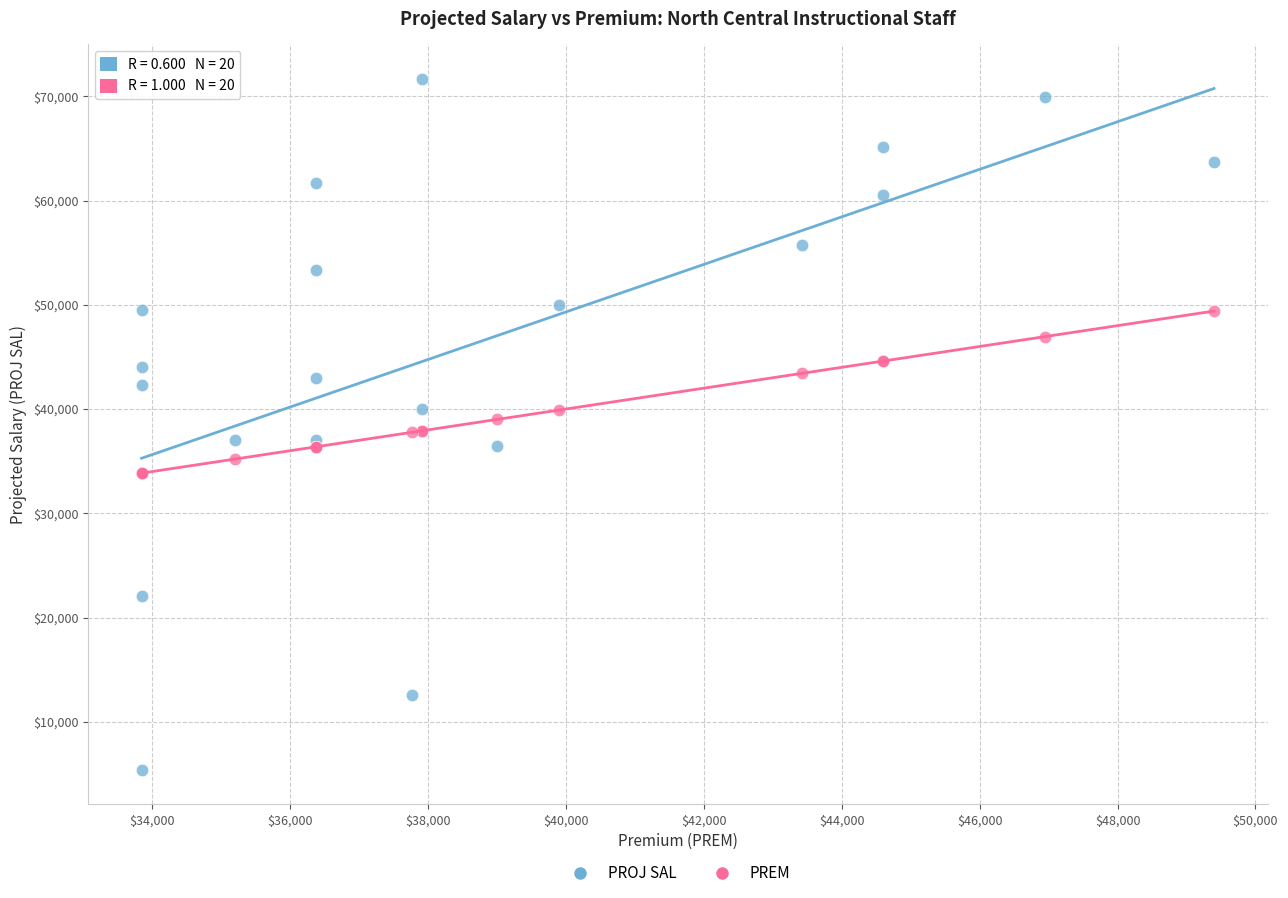

What are all the series names shown in the legend?

PROJ SAL, PREM